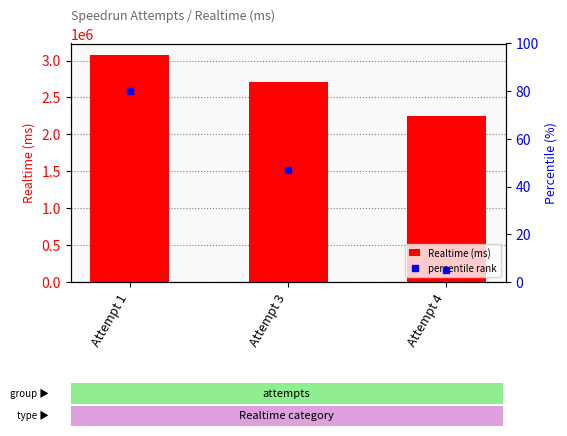

List the labels in order of value, largest first.

Attempt 1, Attempt 3, Attempt 4